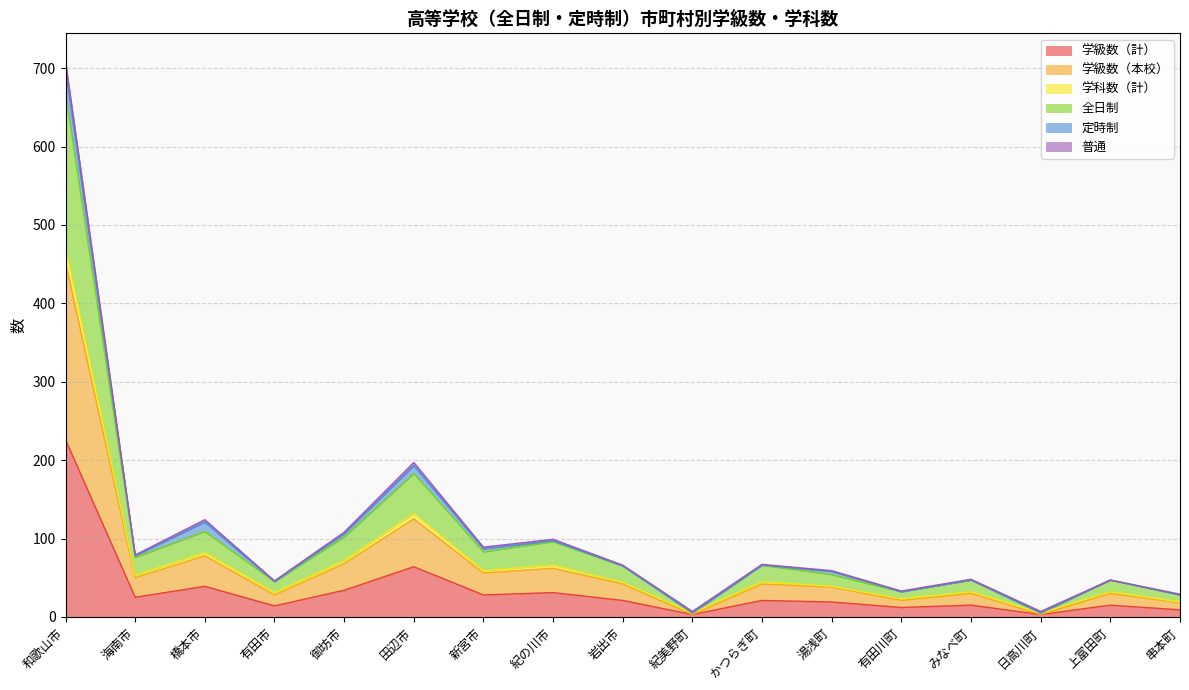

Where is 学科数（計） nearest to the value 238?

田辺市